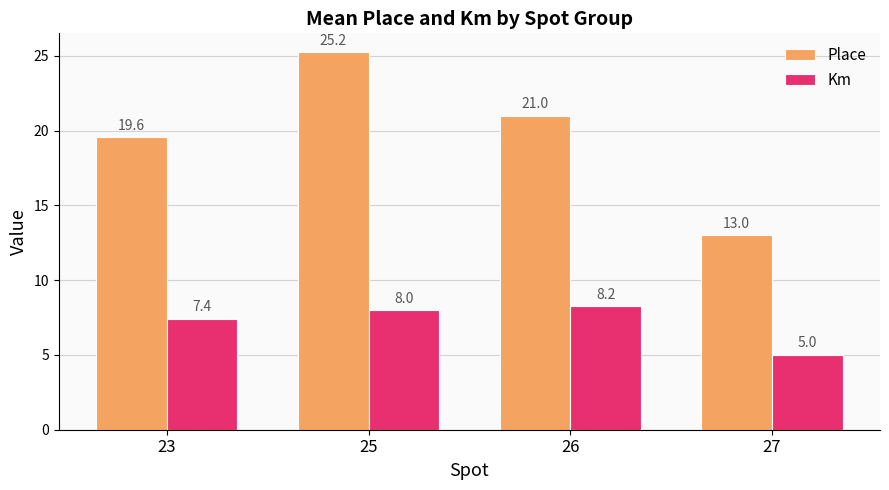

What is the approximate value of Place at 26?

21.0